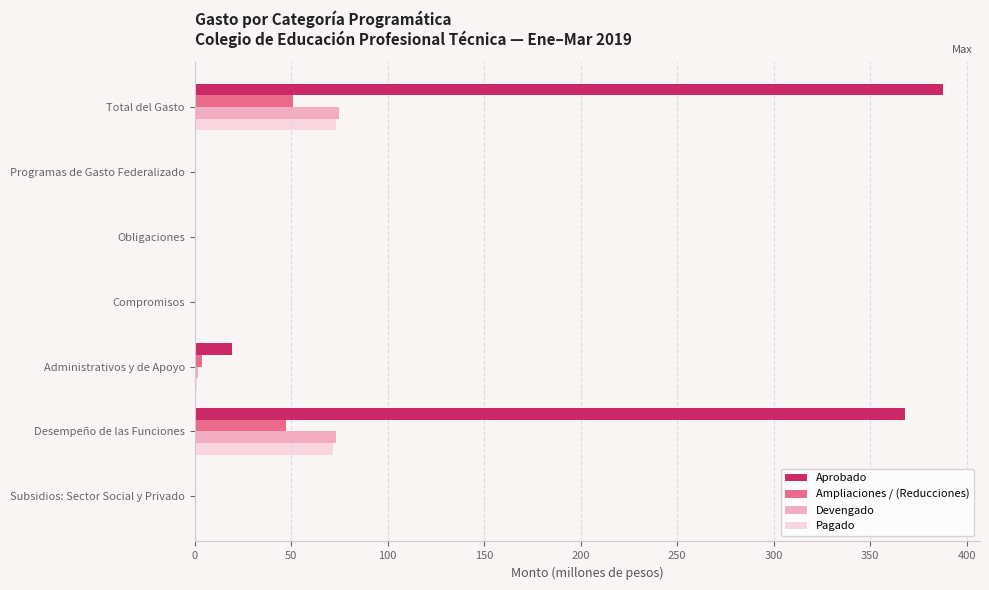

The value of Pagado at Total del Gasto is 38.4. True or false?

False